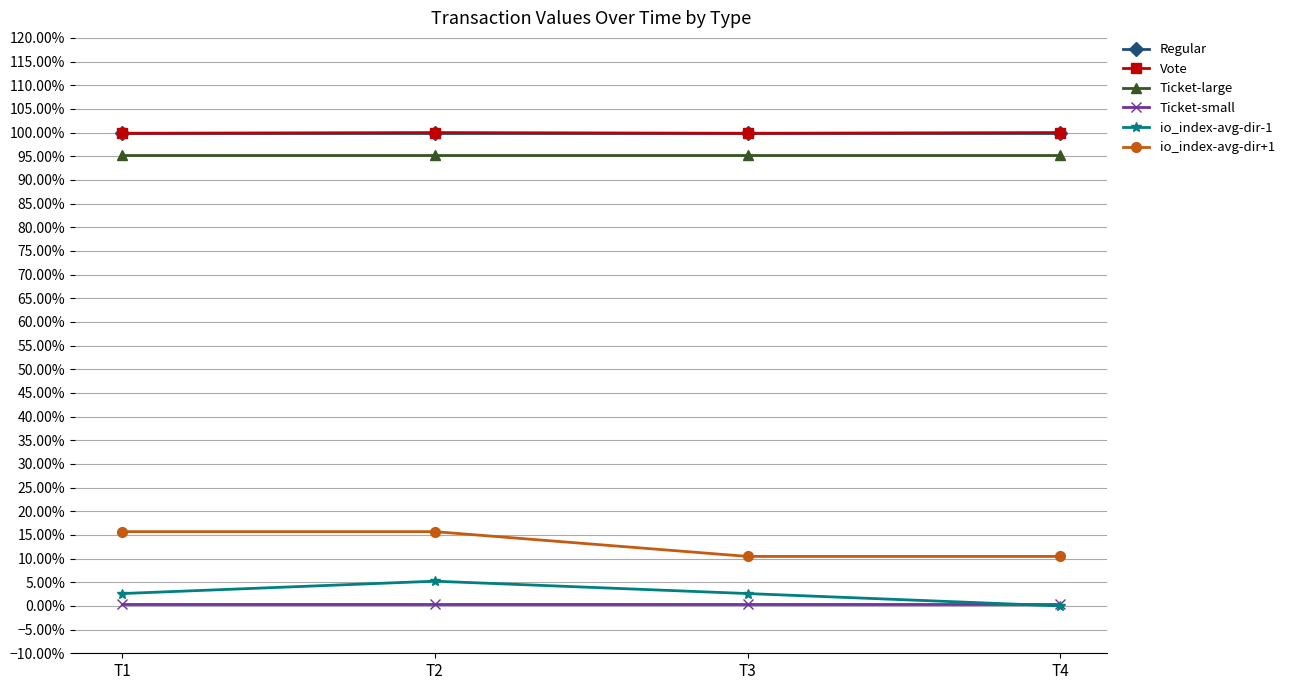

Reading right to left, what are all the values shown in this chart?

Regular: 1.0	1.0	1.0	1.0
Vote: 1.0	1.0	1.0	1.0
Ticket-large: 1.0	1.0	1.0	1.0
Ticket-small: 0.0	0.0	0.0	0.0
io_index-avg-dir-1: 0.0	0.0	0.1	0.0
io_index-avg-dir+1: 0.1	0.1	0.2	0.2